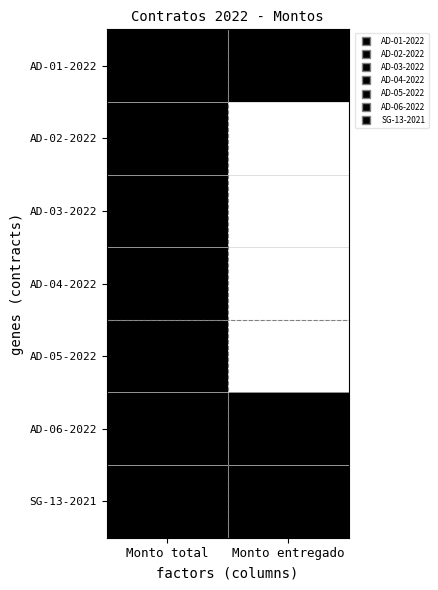

What is the total value across all series at Monto entregado?

3